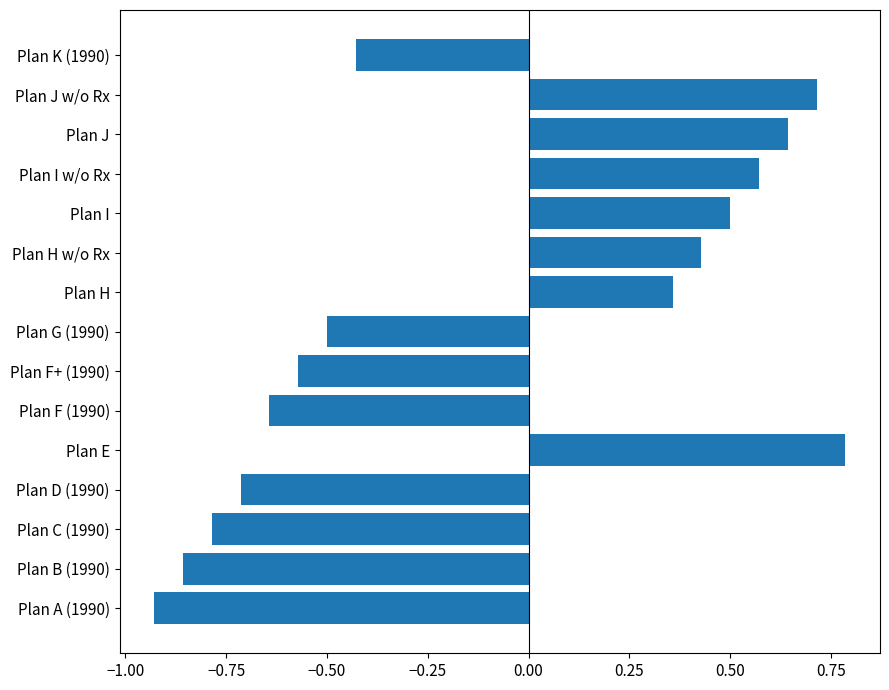

What is the greatest value displayed?

0.8